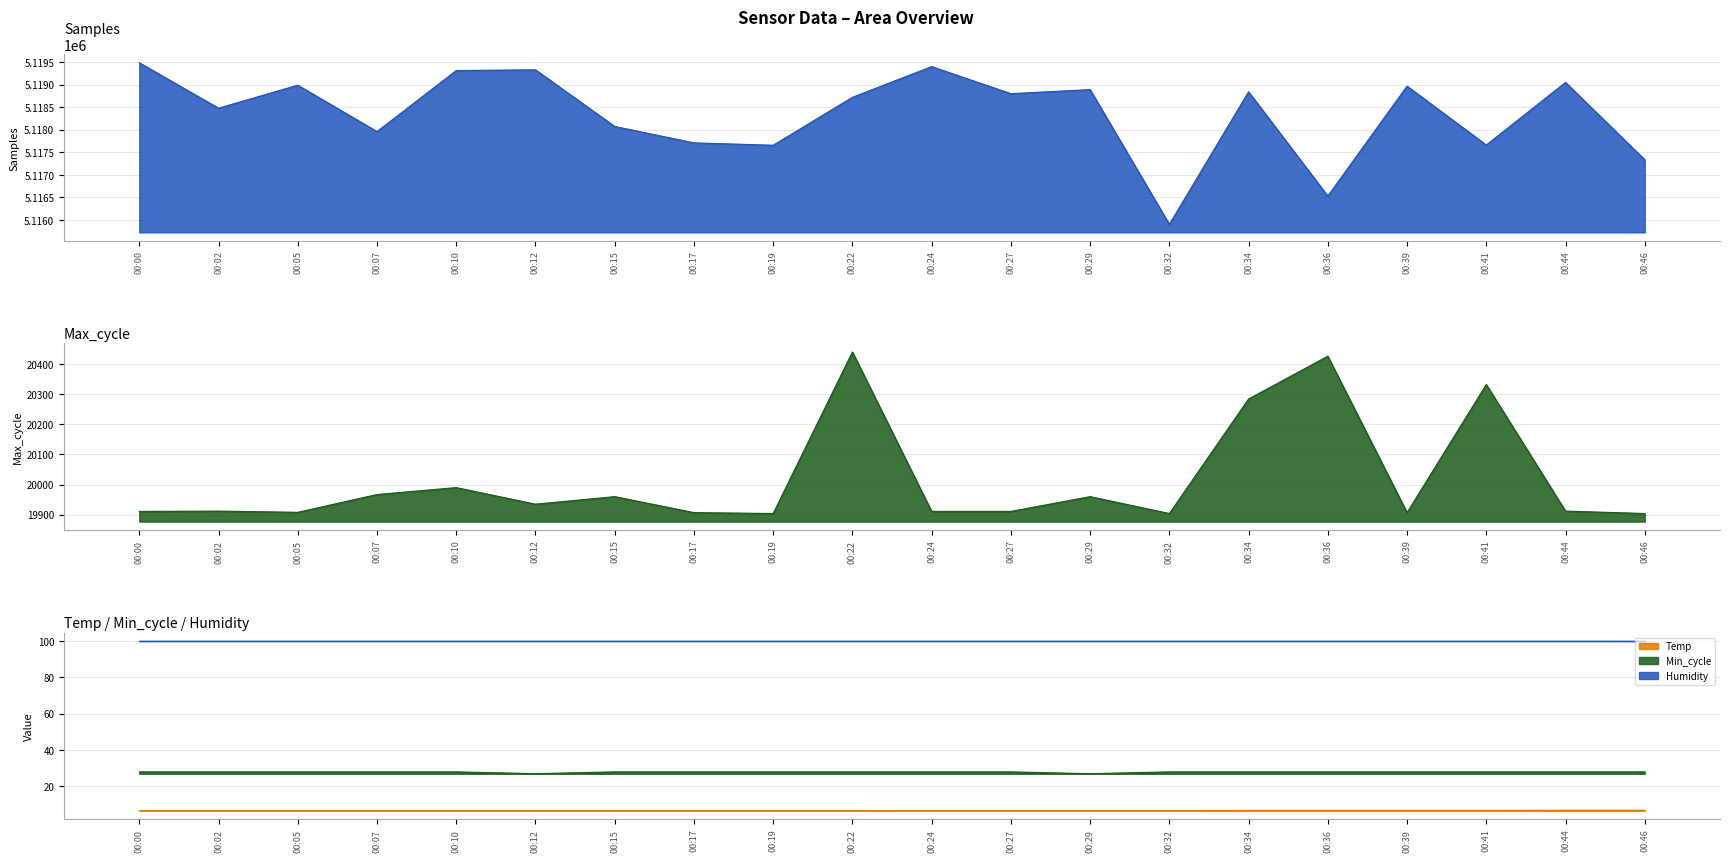

Count the number of categories in the chart.

20